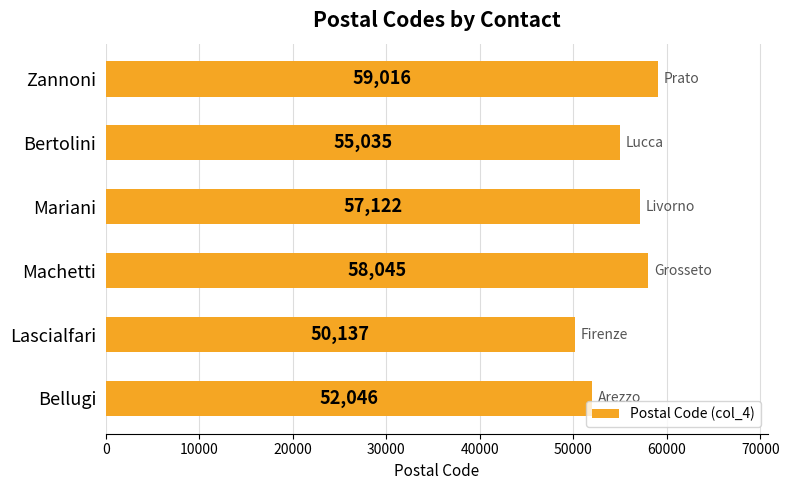

Reading bottom to top, what are all the values shown in this chart?

Bellugi=52046	Lascialfari=50137	Machetti=58045	Mariani=57122	Bertolini=55035	Zannoni=59016